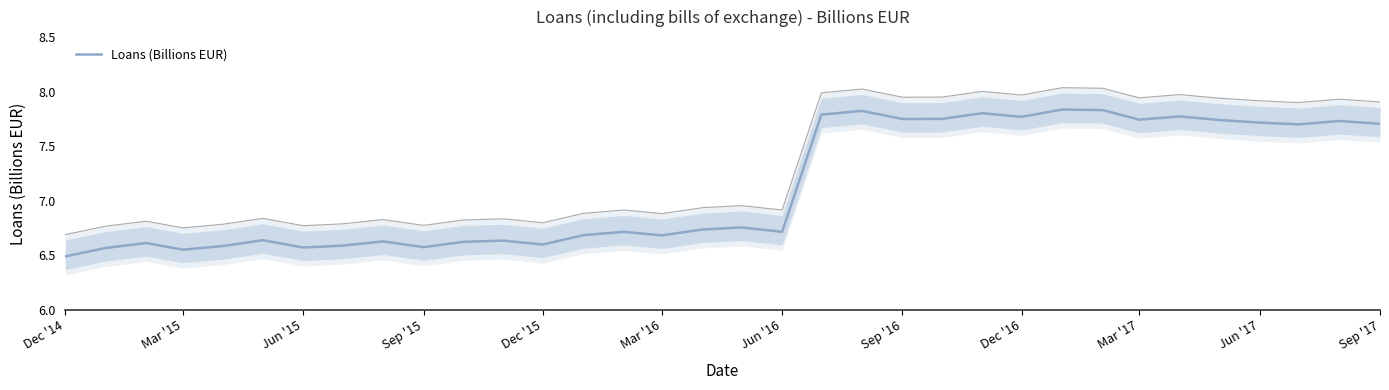

What is the lowest value of the Loans (Billions EUR) series?

6.5